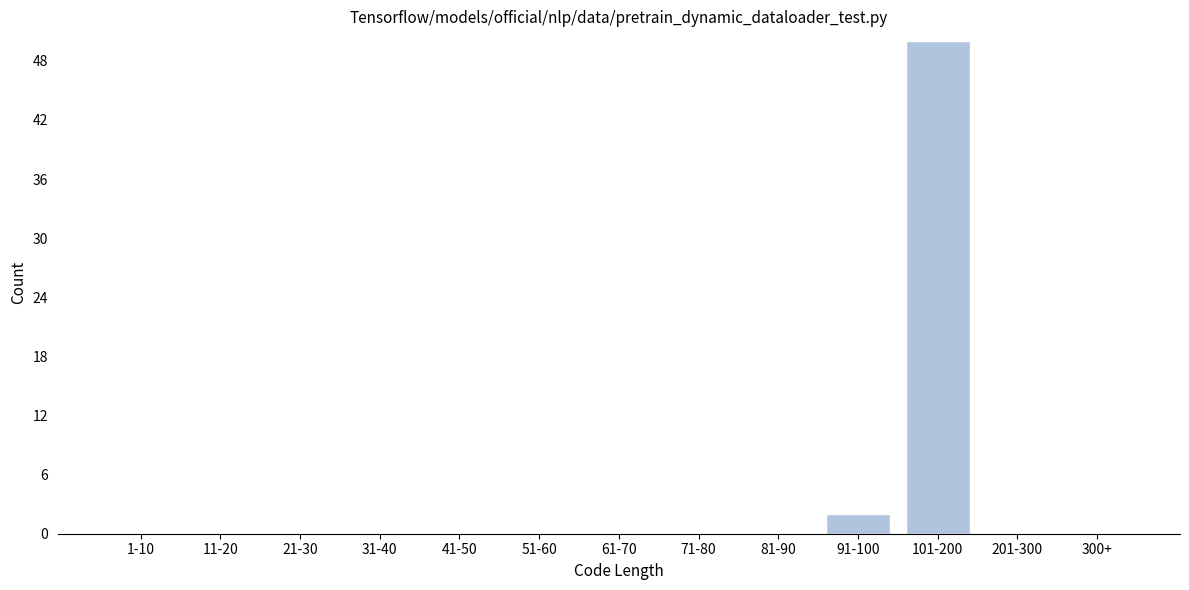

Reading left to right, transcribe all the data shown in this chart.

1-10=0	11-20=0	21-30=0	31-40=0	41-50=0	51-60=0	61-70=0	71-80=0	81-90=0	91-100=2	101-200=50	201-300=0	300+=0